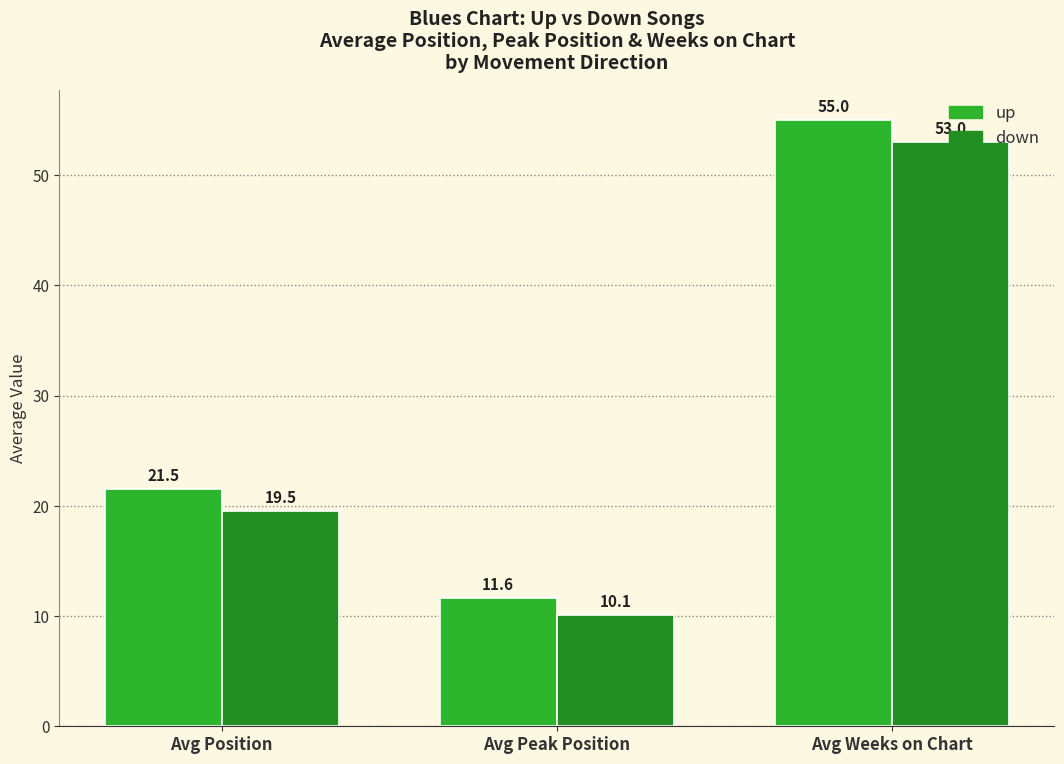

How many groups of bars are there?

3